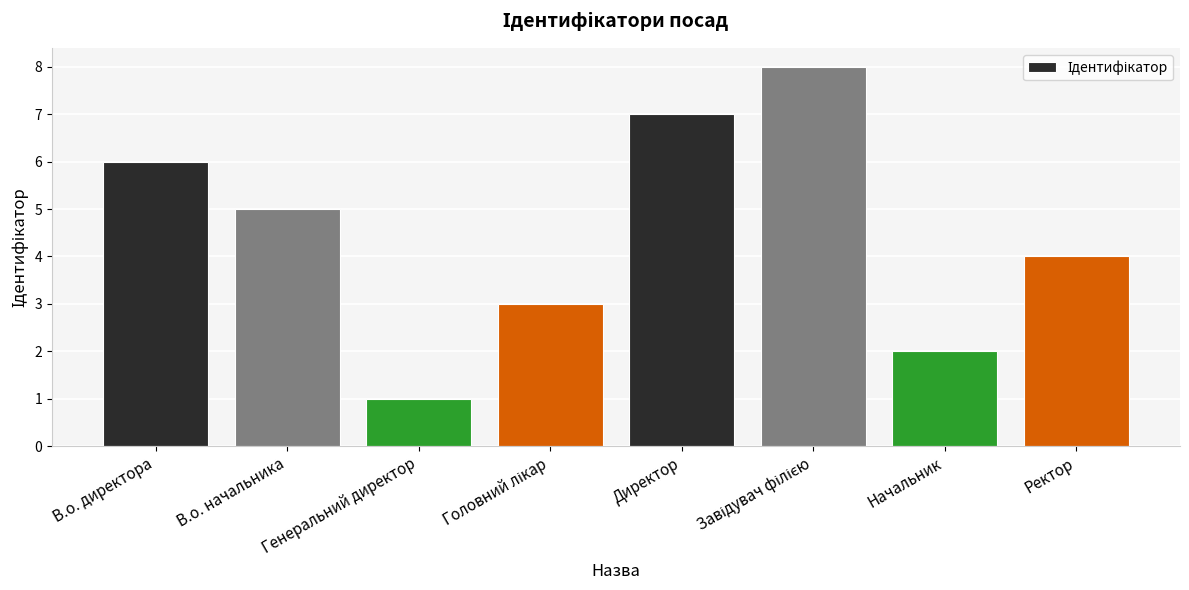

Is it true that the value at В.о. начальника is 5?

True